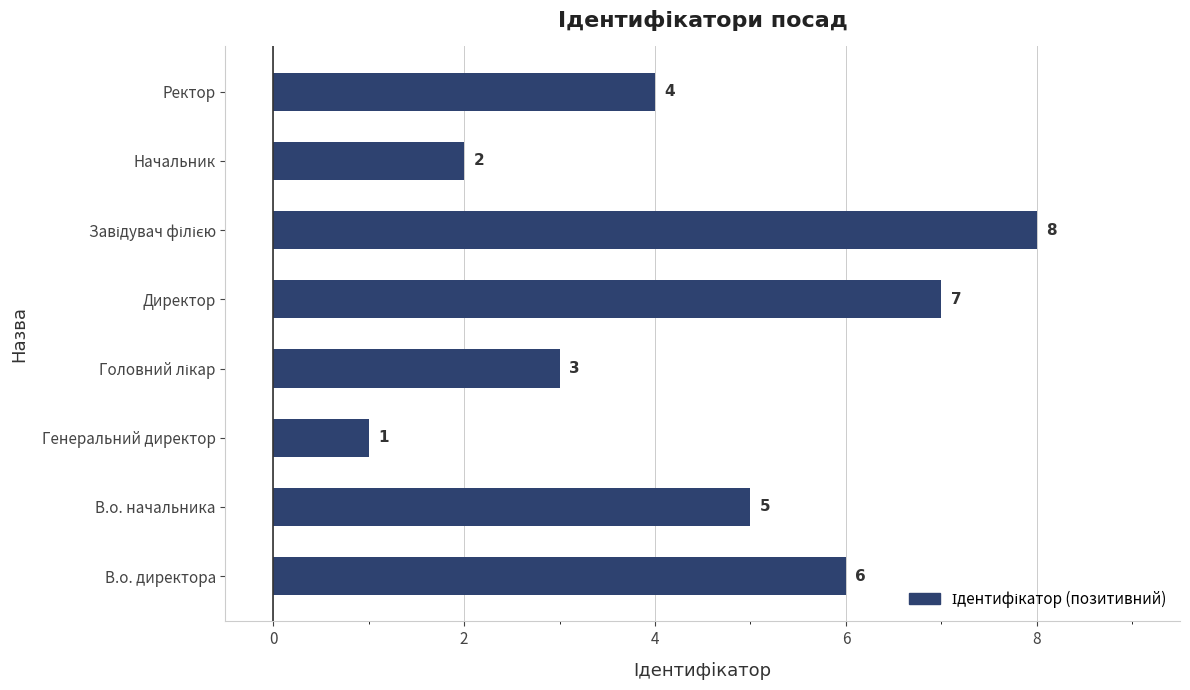

How many bars are there in total?

8